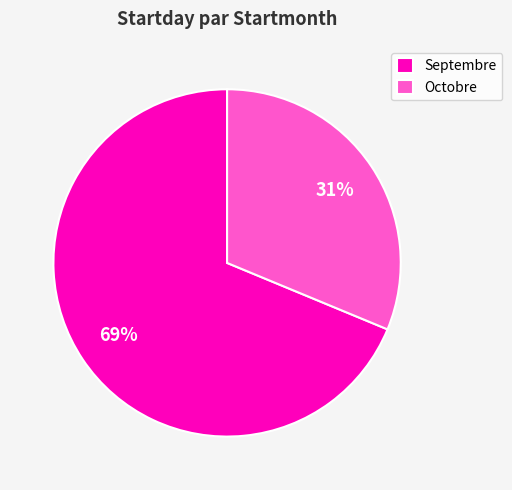

What is the largest slice in the pie chart?

Septembre